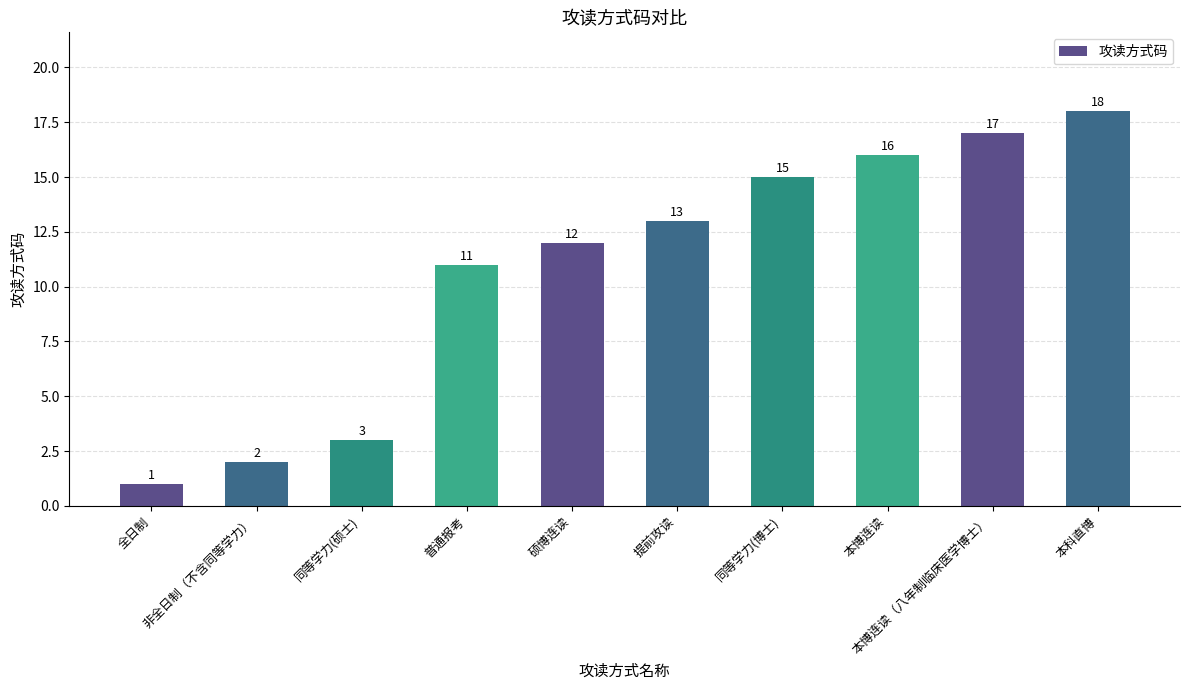

What is the change in value from 全日制 to 同等学力(博士)?

+14